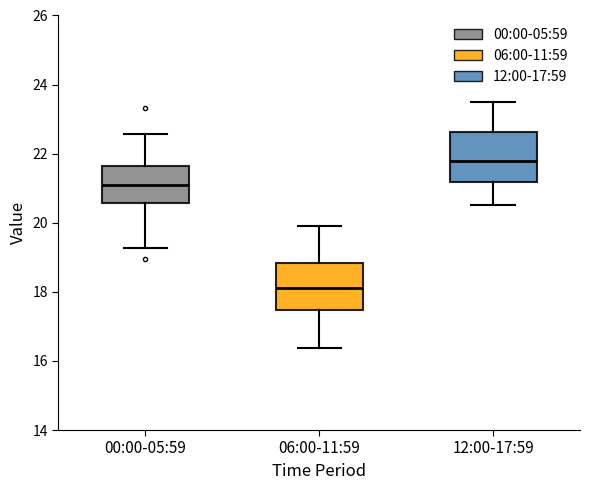

Which box has the highest median line?

12:00-17:59